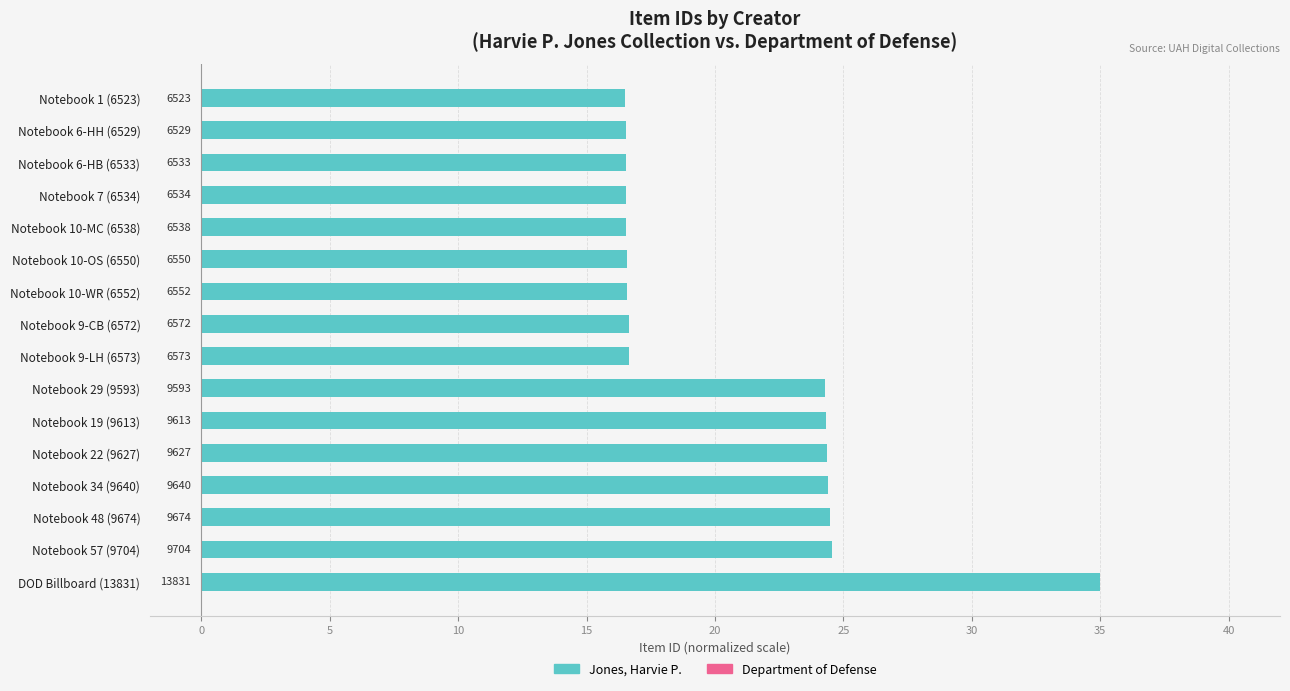

How many bars are there in total?

16